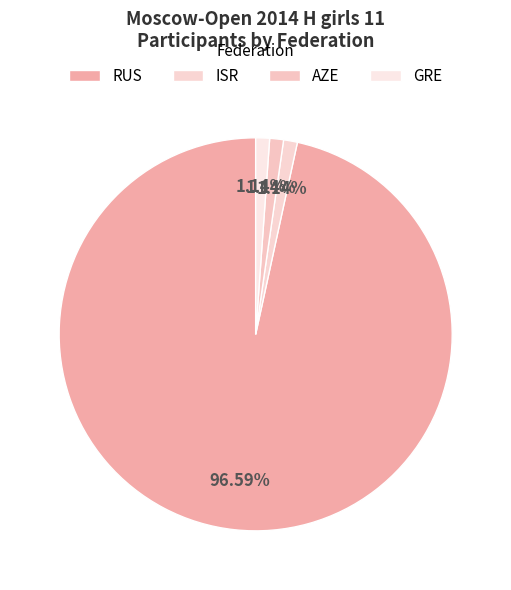

The AZE slice represents 1% of the pie. True or false?

True